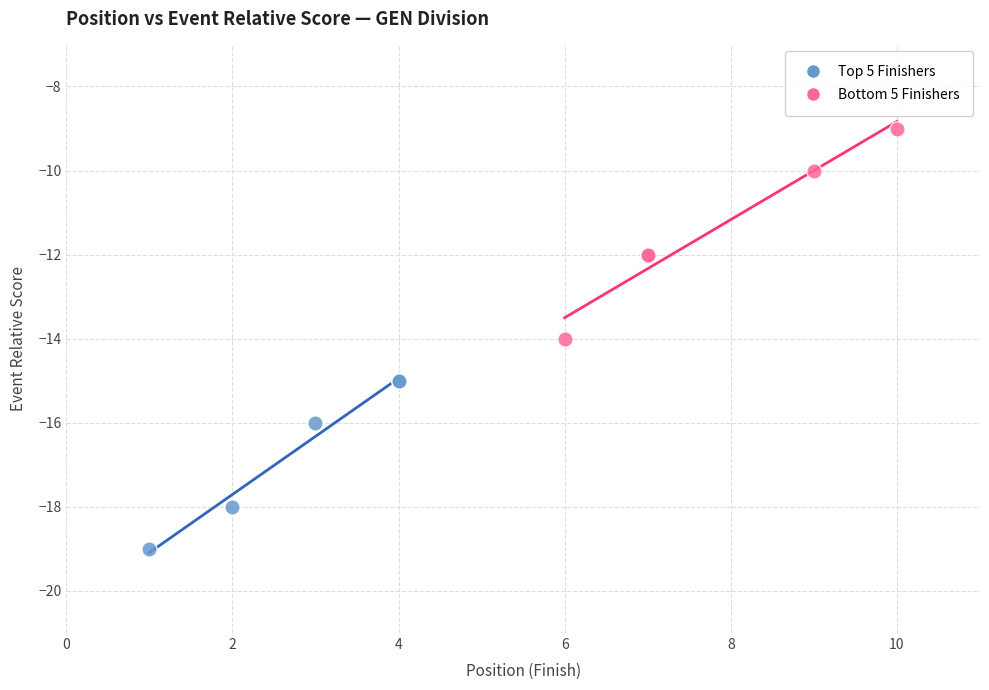

What are all the series names shown in the legend?

Top 5 Finishers, Bottom 5 Finishers